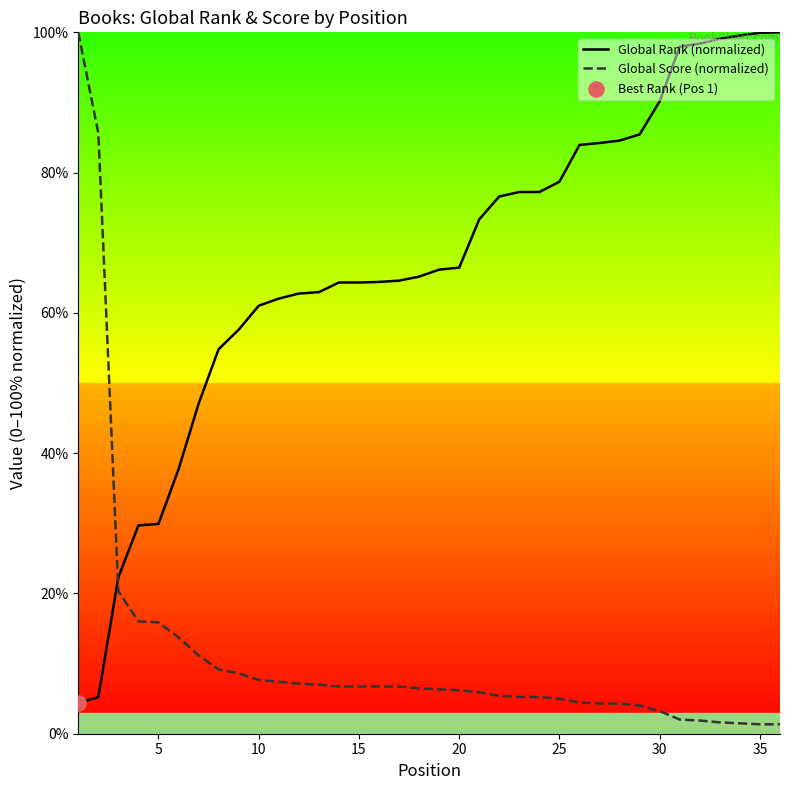

Which series contains the lowest Y value?

Global Score (normalized)